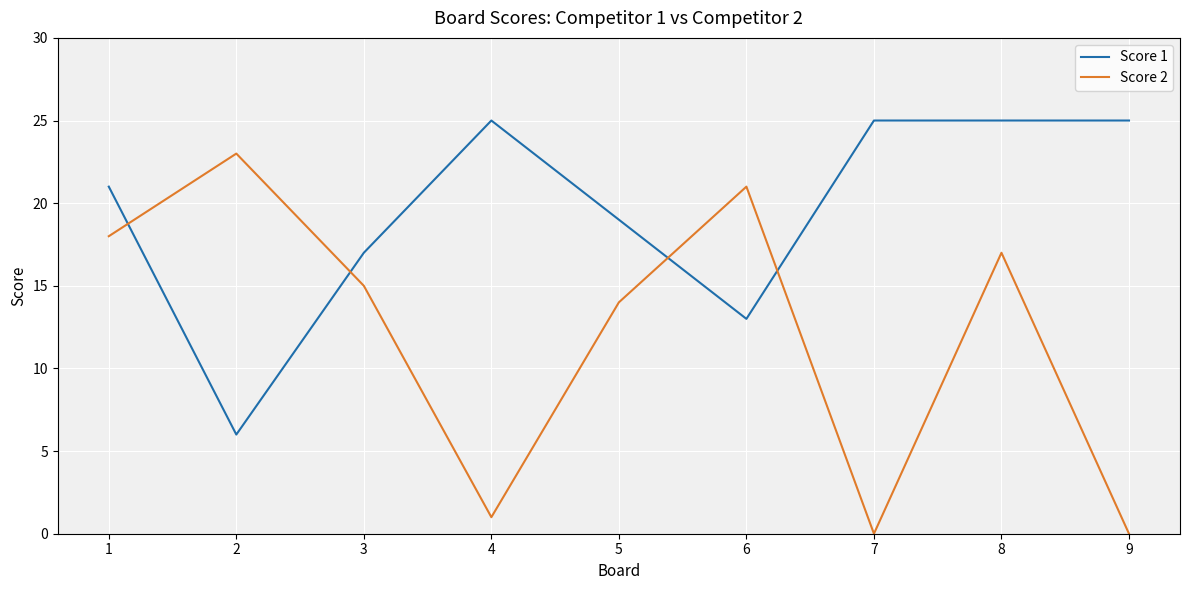

What is the sum of the Score 1 values at 1 and 5?

40